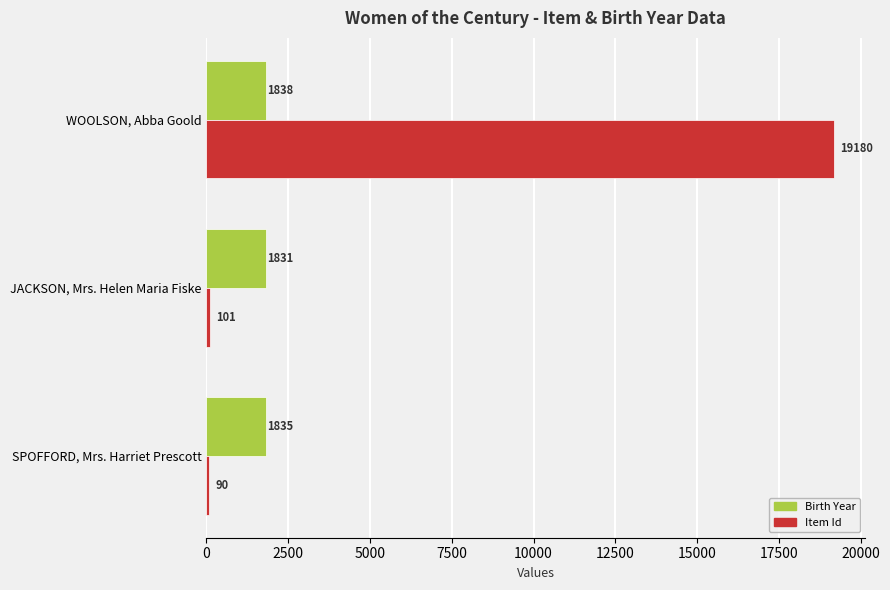

What is the minimum value for Birth Year?

1831